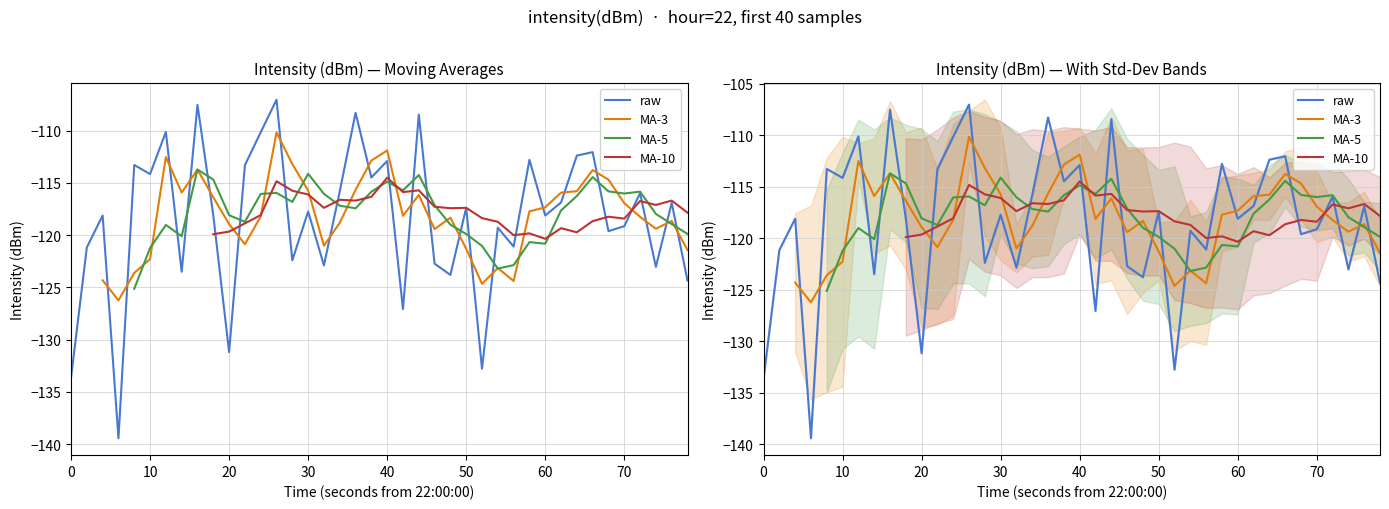

What are all the series names shown in the legend?

raw, MA-3, MA-5, MA-10